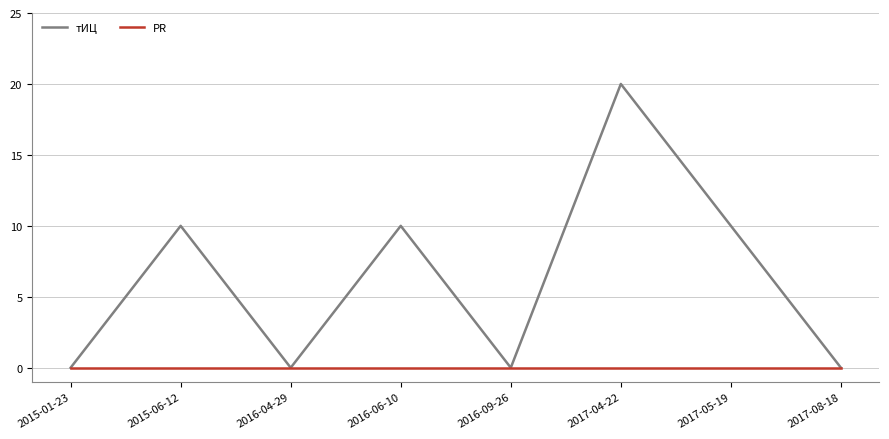

Reading right to left, extract all data points from this chart.

тИЦ: 2017-08-18=0	2017-05-19=10	2017-04-22=20	2016-09-26=0	2016-06-10=10	2016-04-29=0	2015-06-12=10	2015-01-23=0
PR: 2017-08-18=0	2017-05-19=0	2017-04-22=0	2016-09-26=0	2016-06-10=0	2016-04-29=0	2015-06-12=0	2015-01-23=0